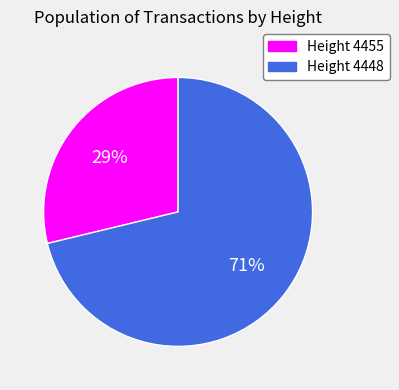

To the nearest percent, what is the difference between the largest and smallest slice percentages?

42%